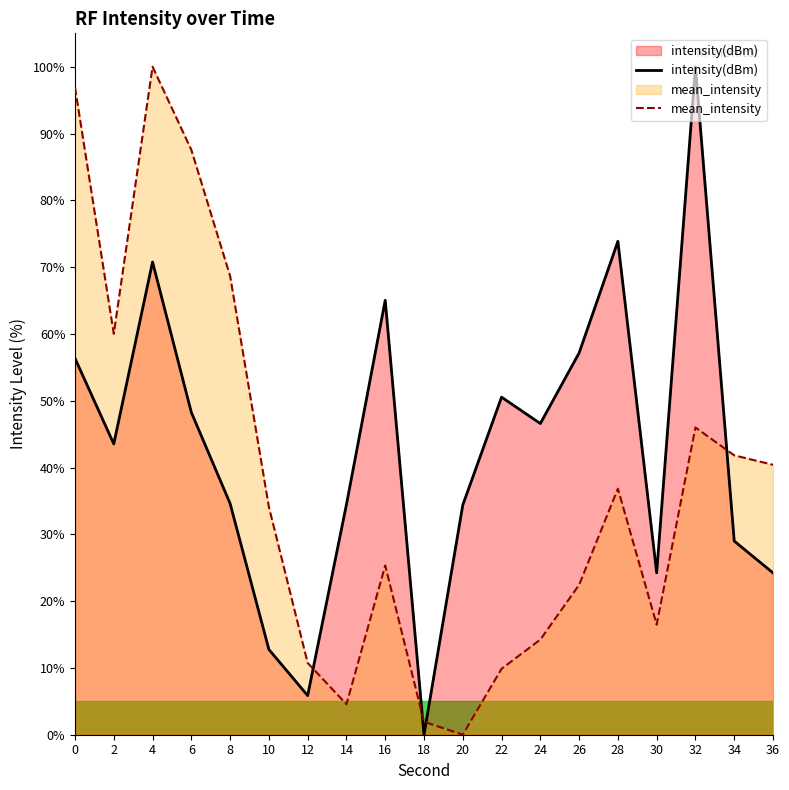

Which series has the largest range (max minus min)?

intensity(dBm)